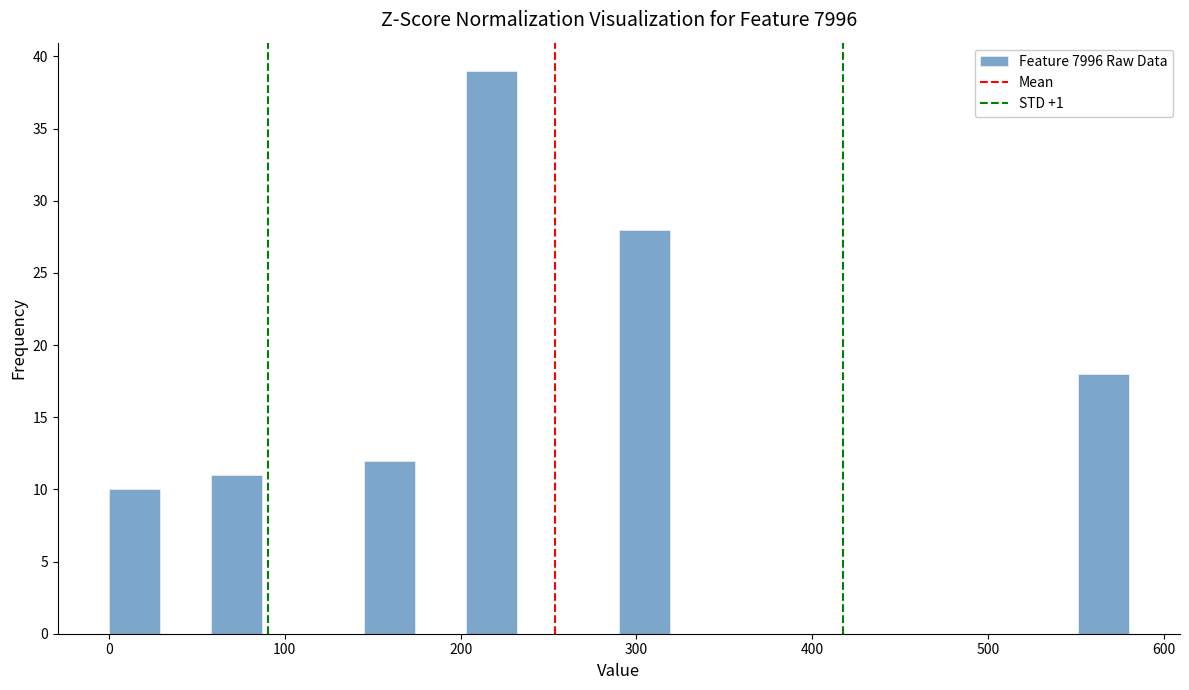

Around what value on the x-axis is the tallest bar? Give the approximate position of its centre, as read against the axis.

220